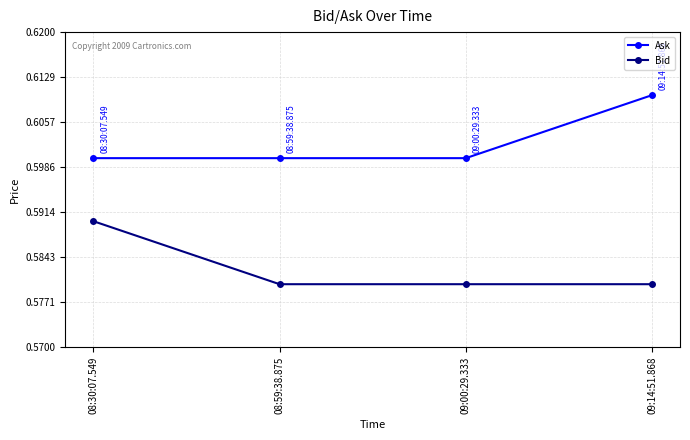

List the series in order of their peak value, highest first.

Ask, Bid